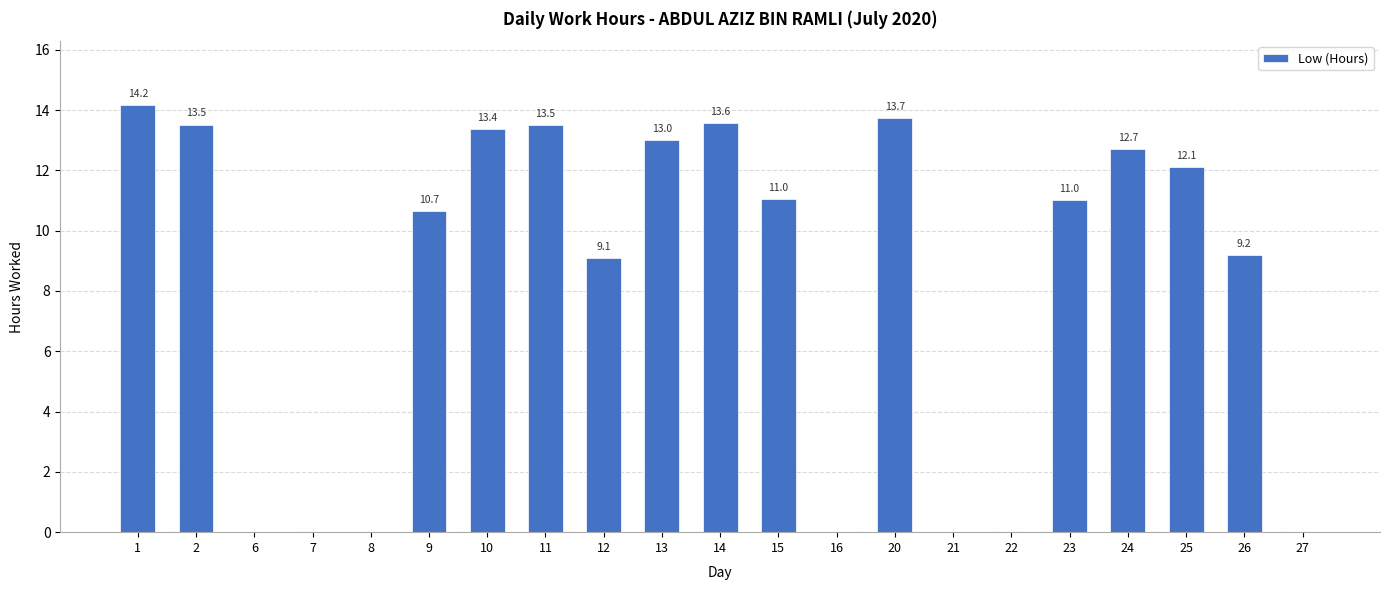

What is the sum of the values at 24 and 12?

21.8